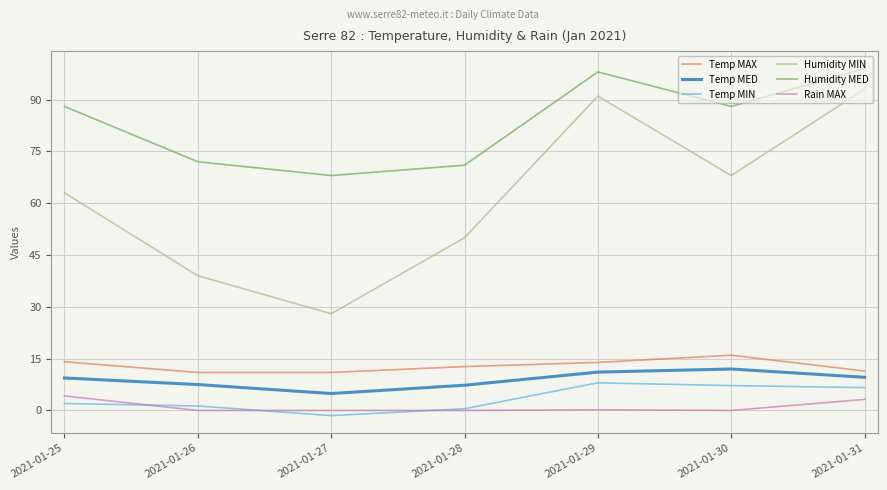

How many lines are shown in the chart?

6